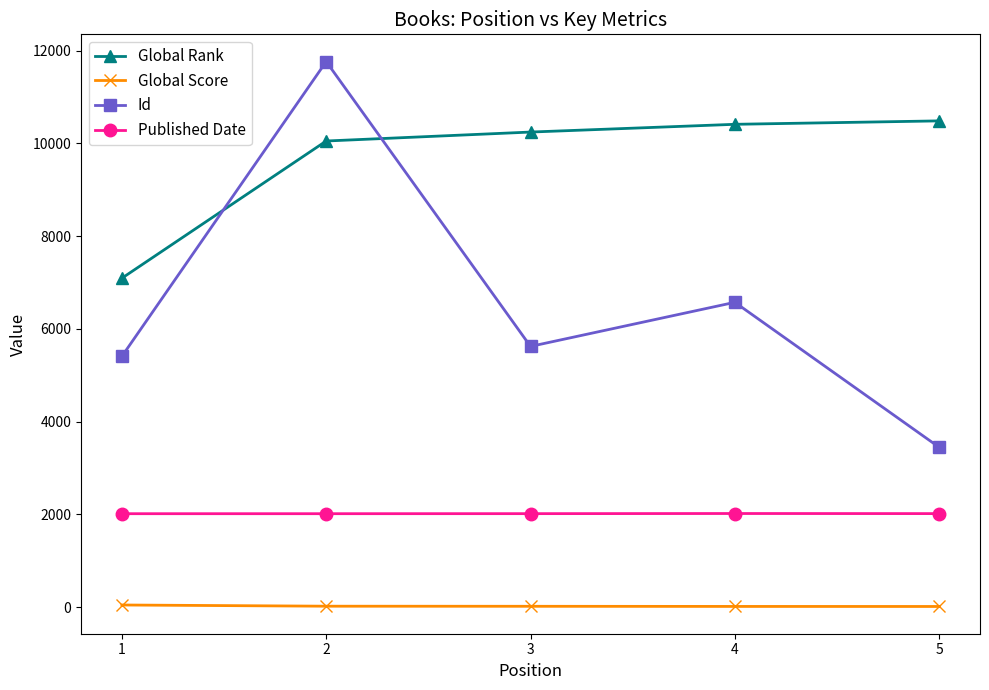

What is the spread (max minus min) of values at 3?

10228